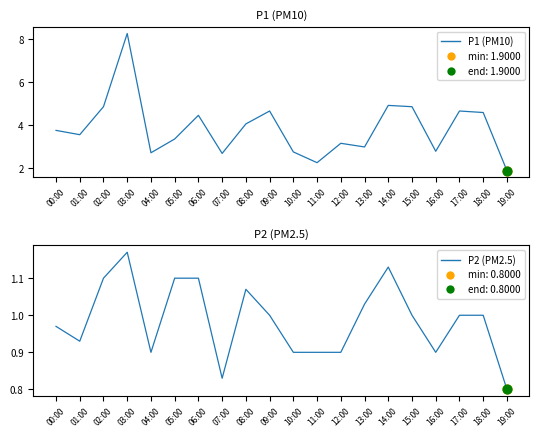

What is the total value across all series at 08:00?

5.1